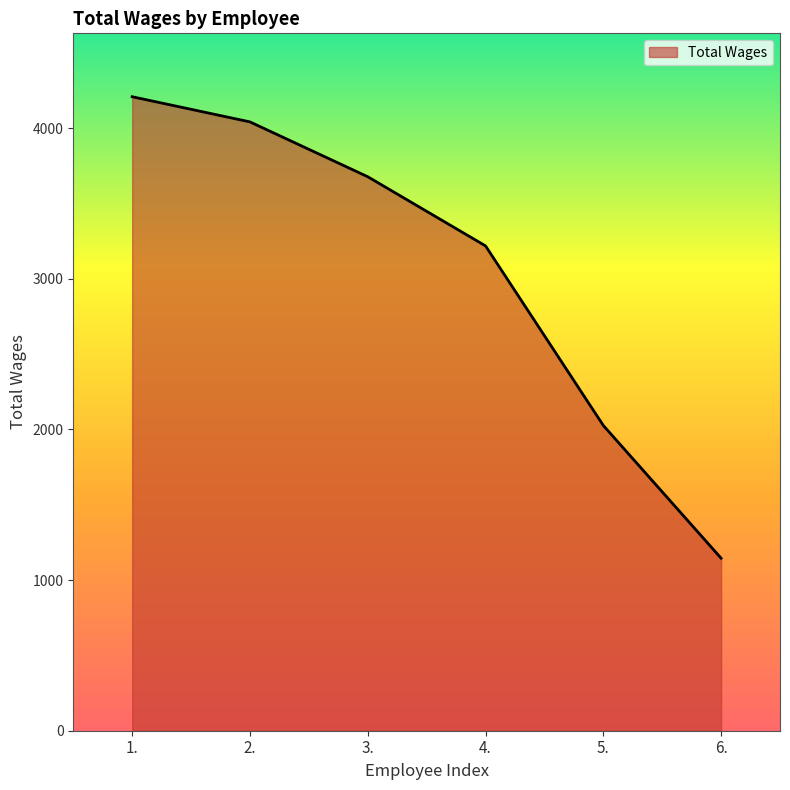

Which label corresponds to the largest value in the chart?

1.